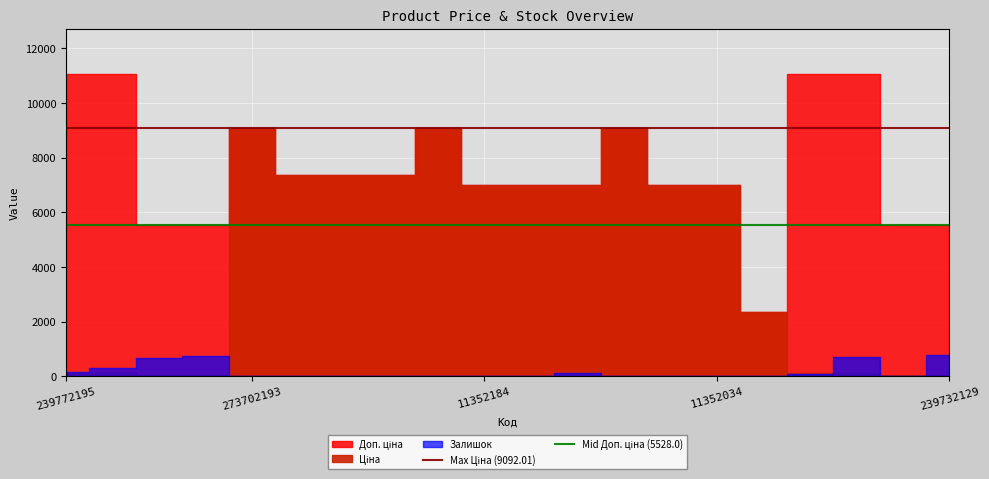

Is this an area chart (filled region under the line)?

No